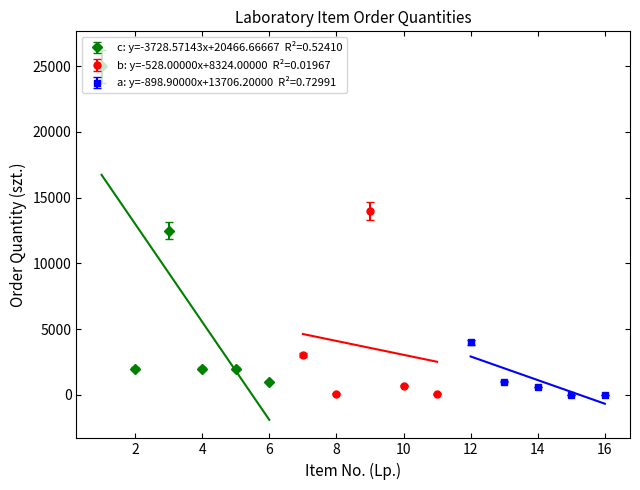

Rank the categories by Order Quantity (szt.) value from lowest to highest.

16, 15, 11, 8, 14, 10, 6, 13, 2, 4, 5, 7, 12, 3, 9, 1